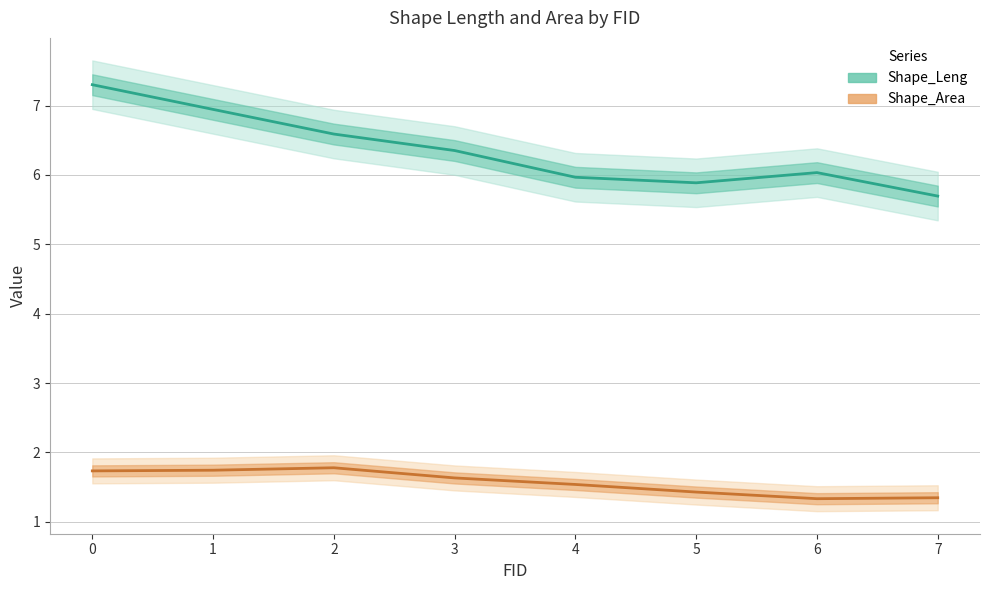

What is the spread (max minus min) of values at 3?

4.7